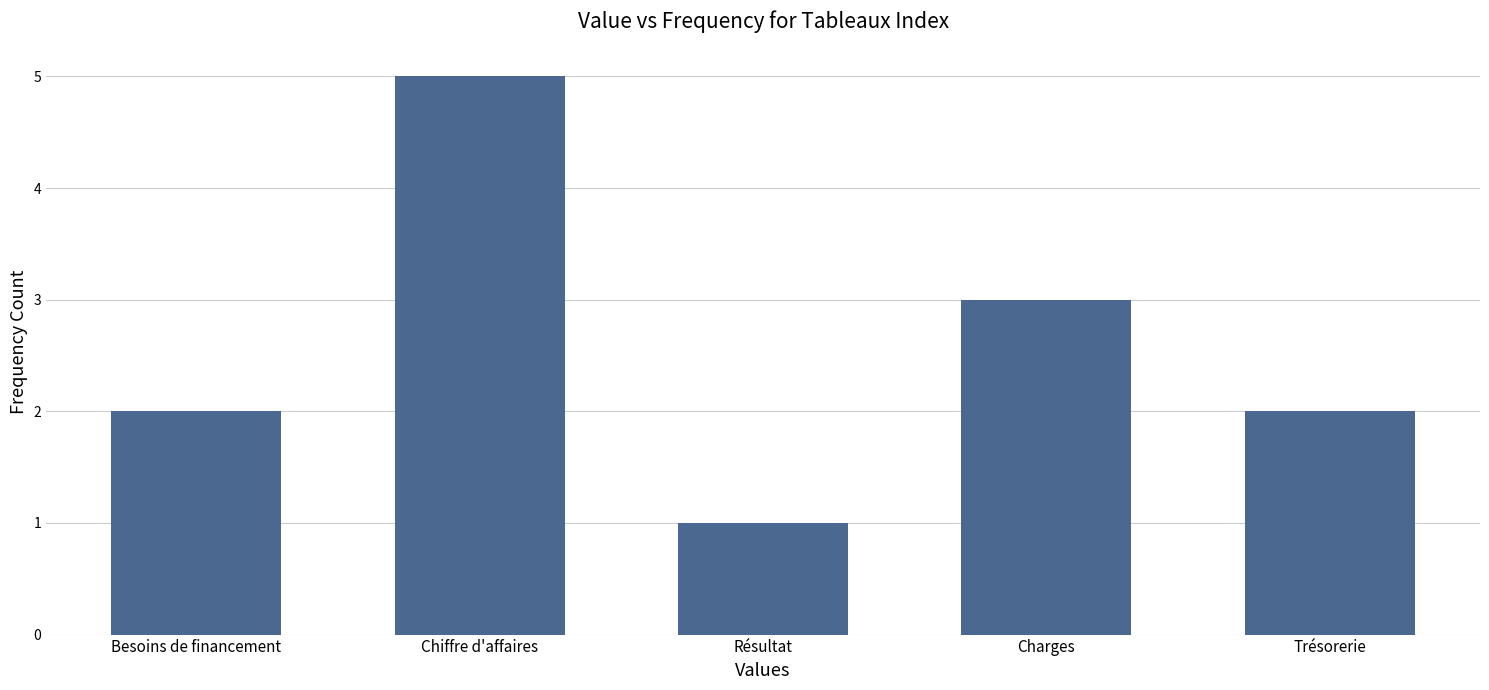

What is the value of the 1st bar from the left?

2